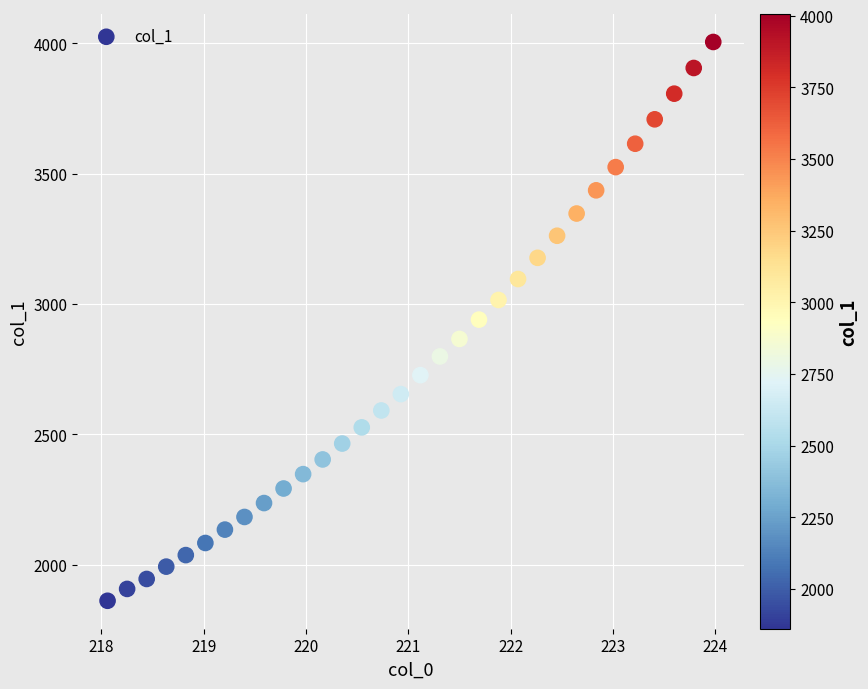

What is the range of Y values (max minus min)?

2144.6